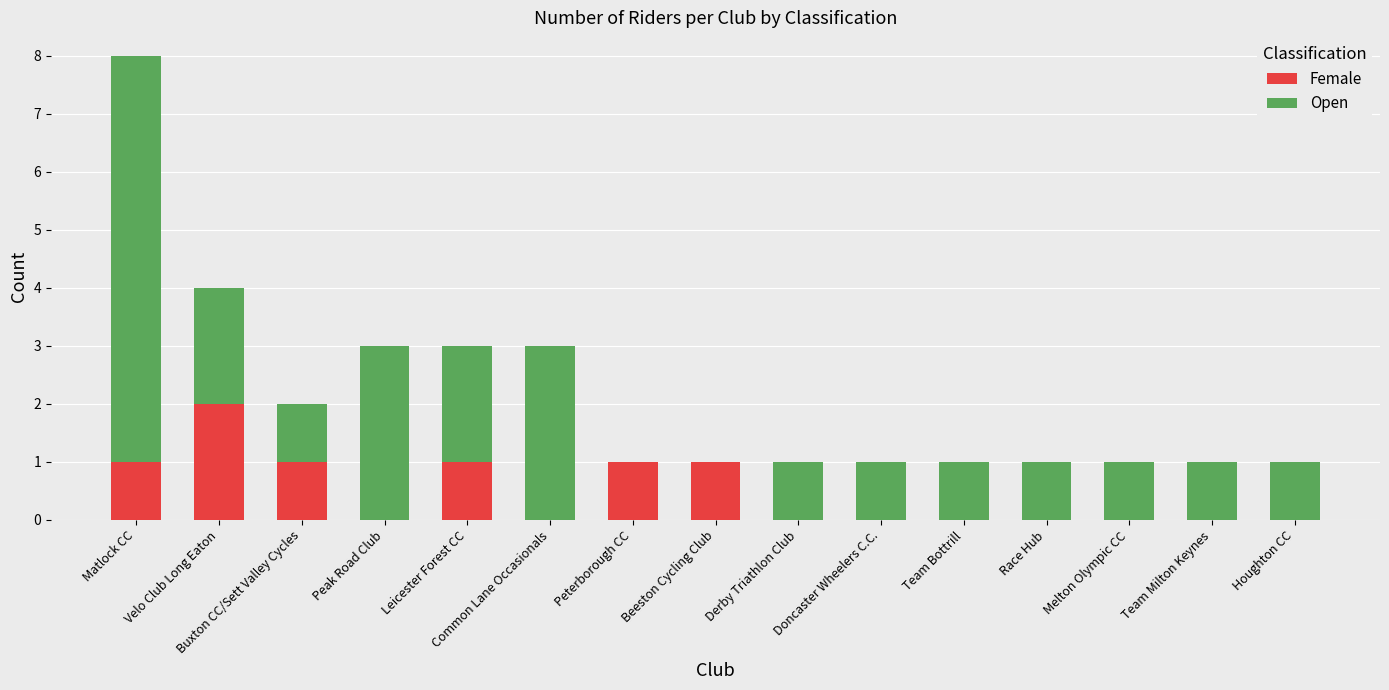

What is the sum of all Female values?

7